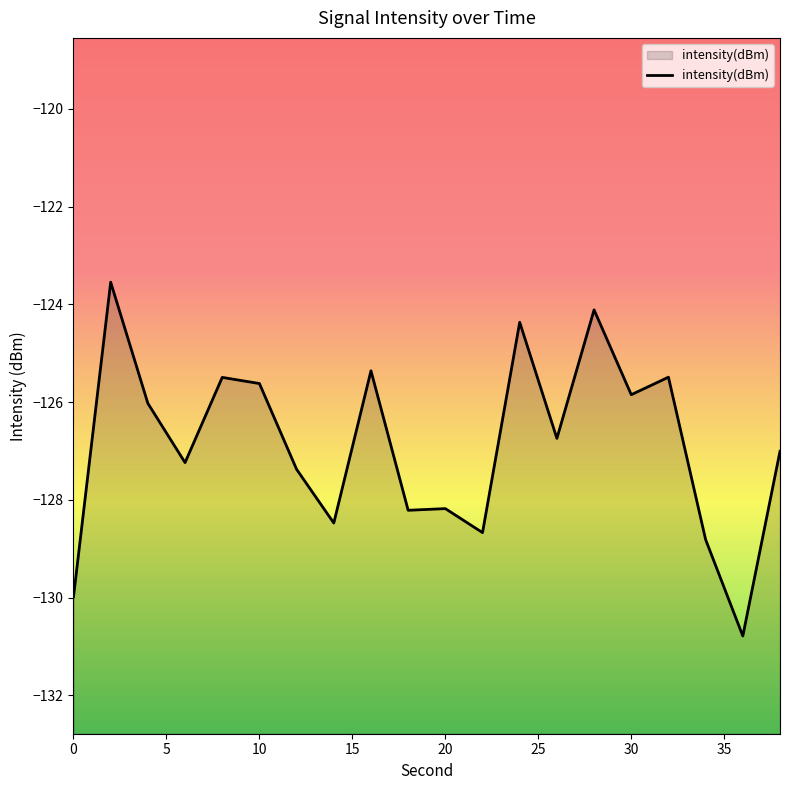

Rank the categories by value from lowest to highest.

36, 0, 34, 22, 14, 18, 20, 12, 6, 38, 26, 4, 30, 10, 8, 32, 16, 24, 28, 2